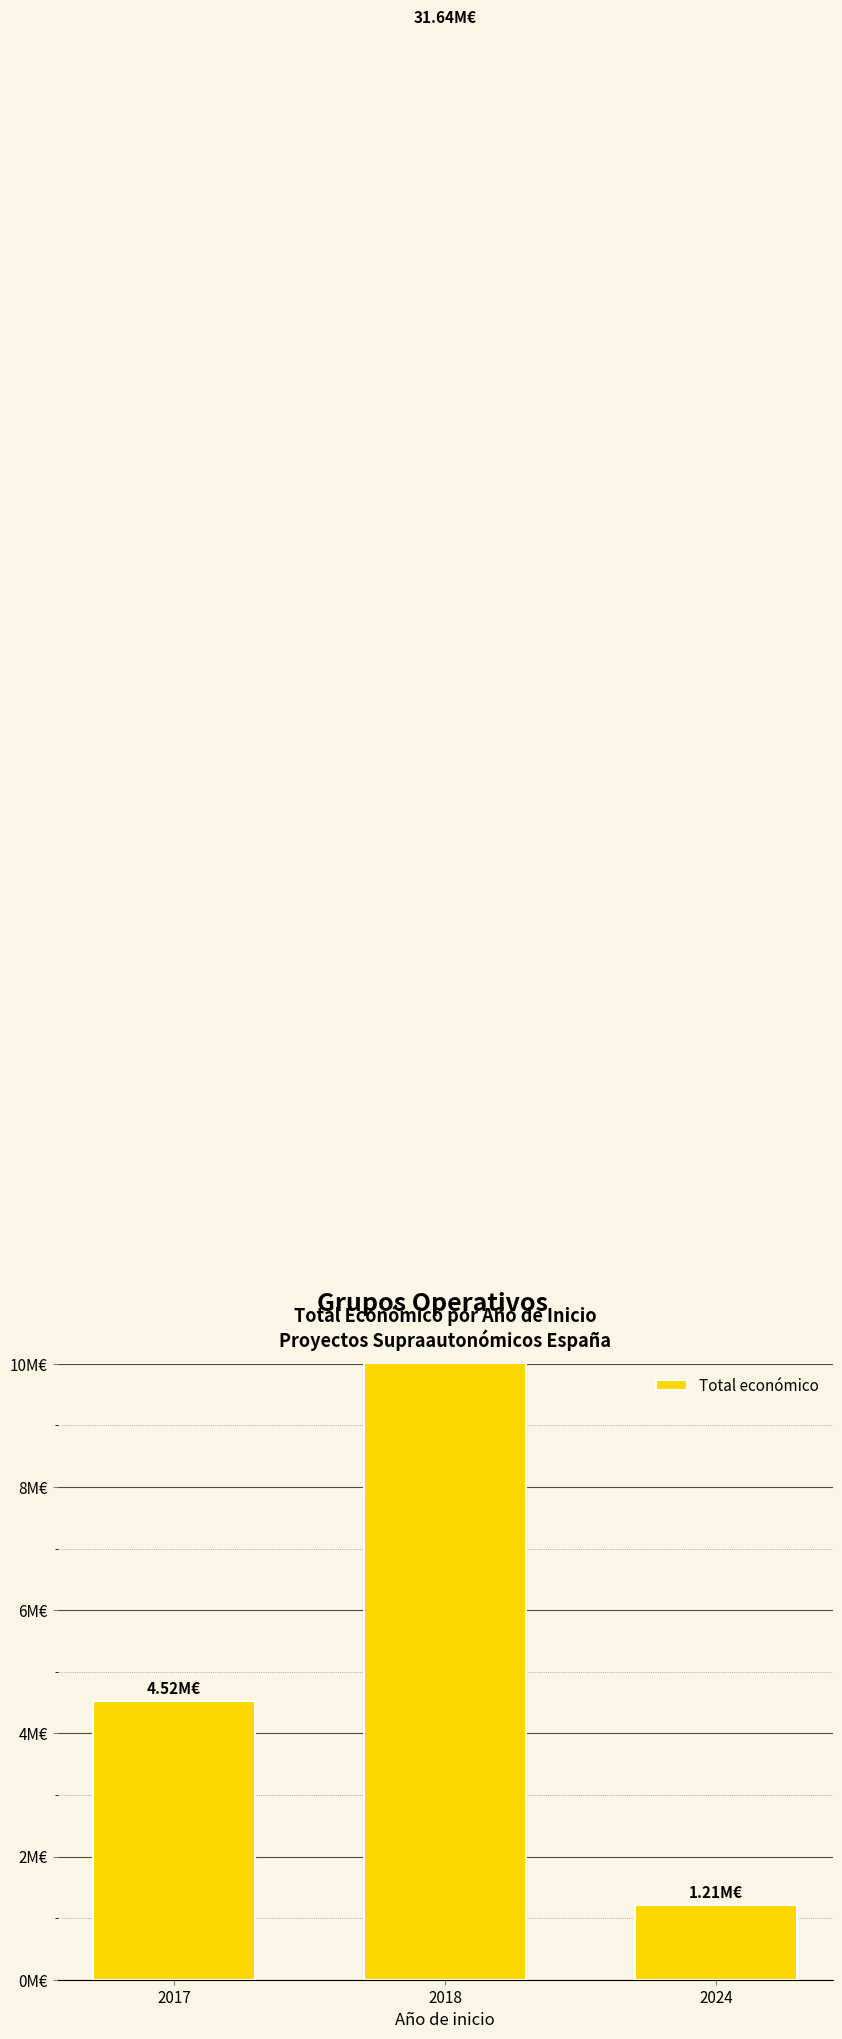

List the labels in order of value, largest first.

2018, 2017, 2024